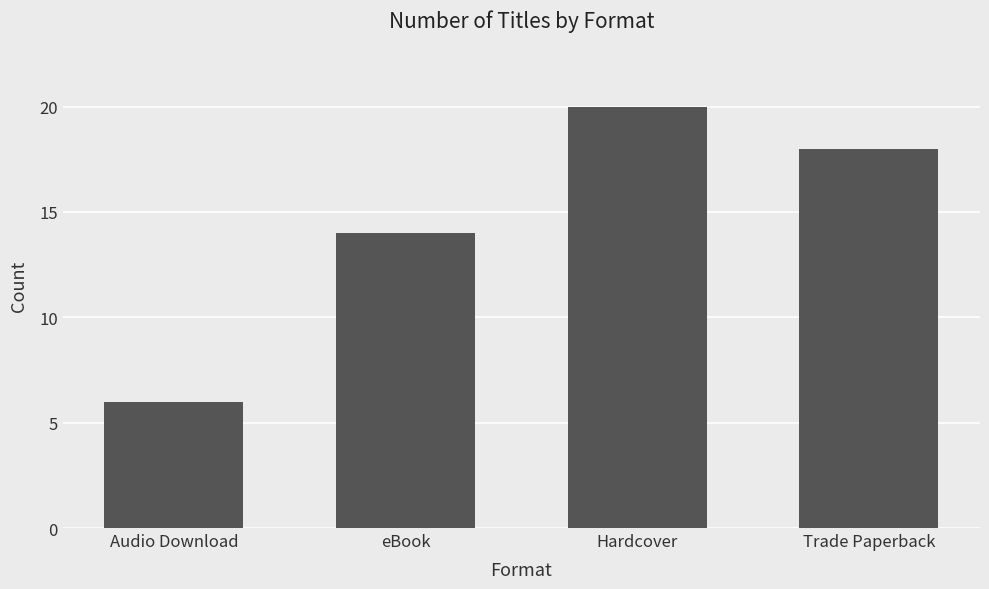

What is the label of the 3rd bar from the left?

Hardcover